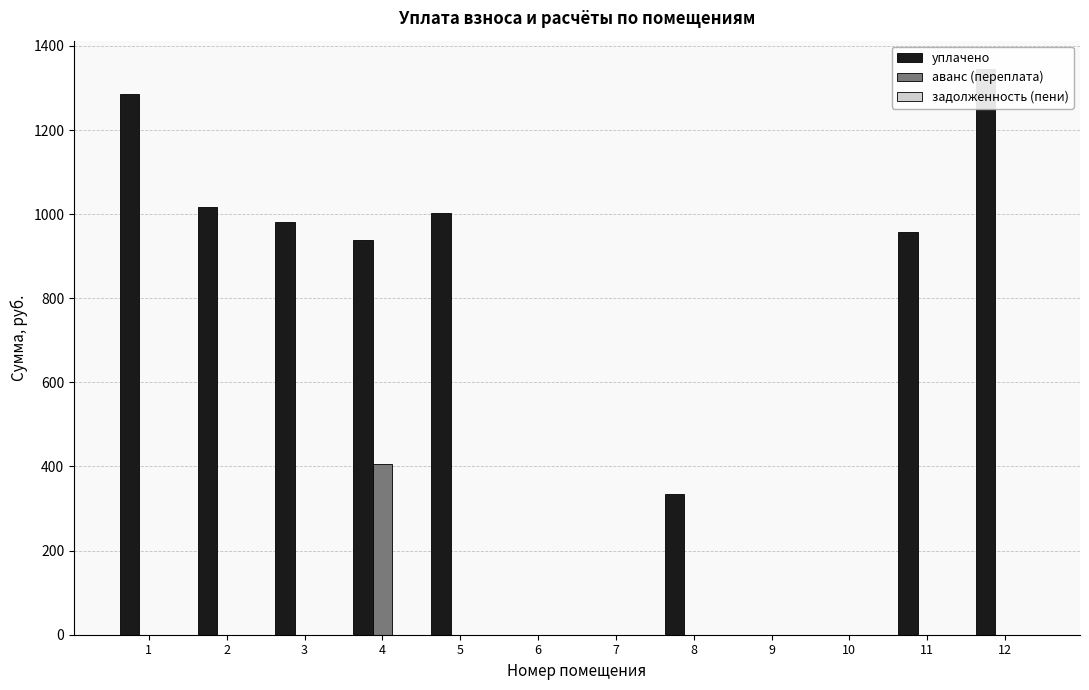

Rank the series at 7 from highest to lowest value.

уплачено, аванс (переплата), задолженность (пени)